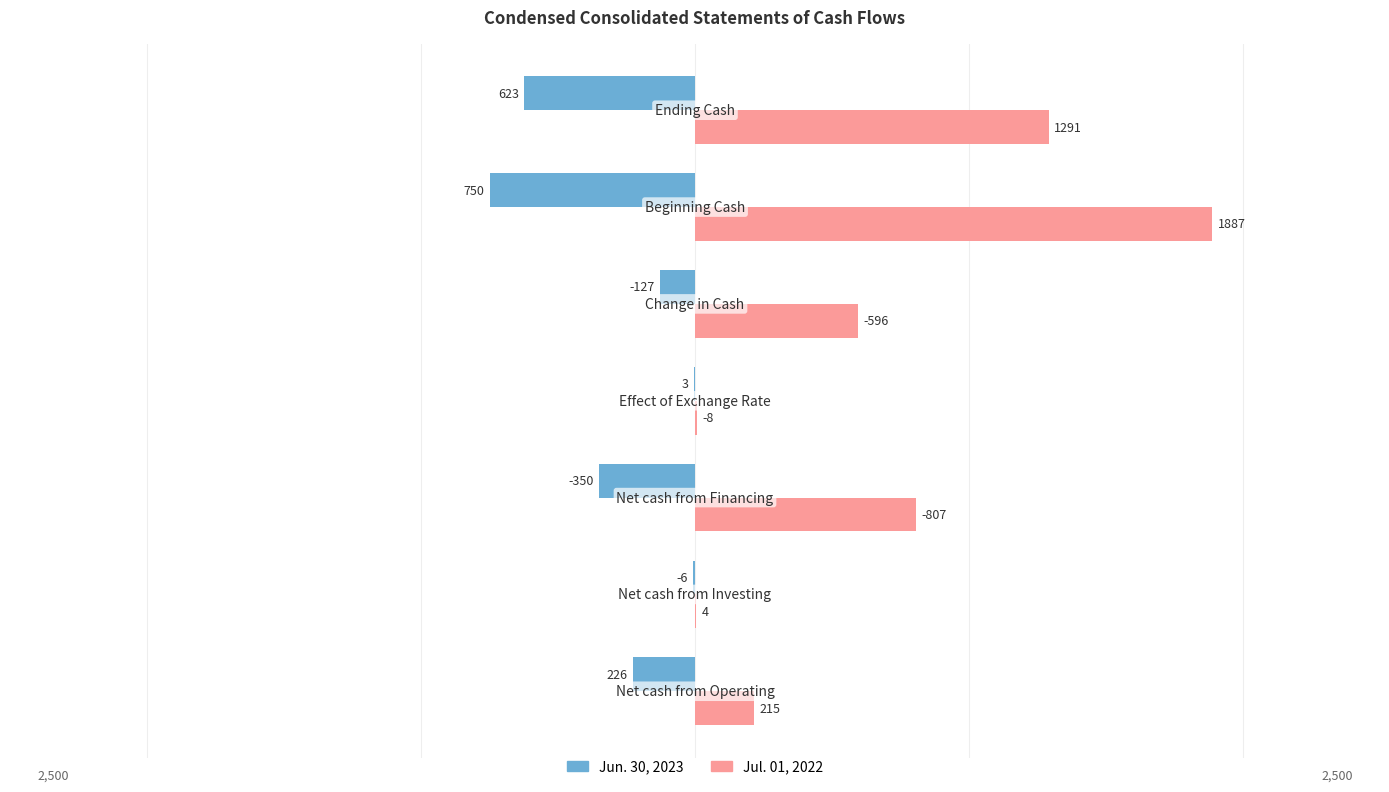

Which series has the largest total across all categories?

Jul. 01, 2022